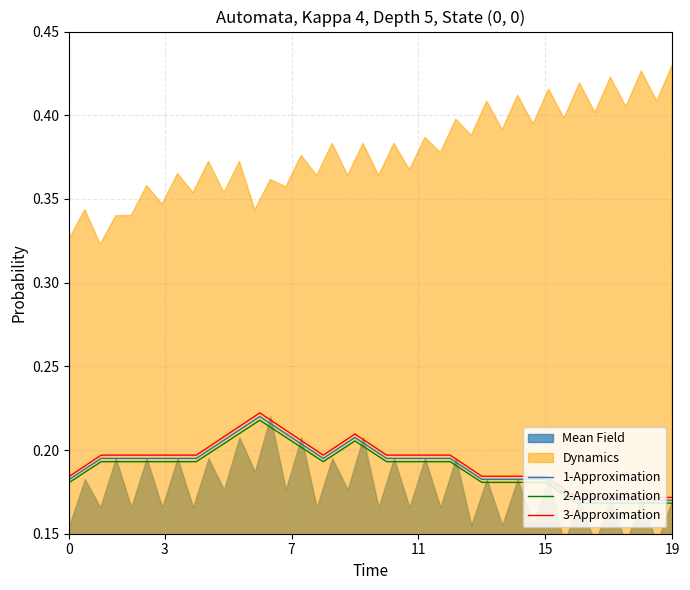

Is it true that 1-Approximation equals 0.1 at 0?

False